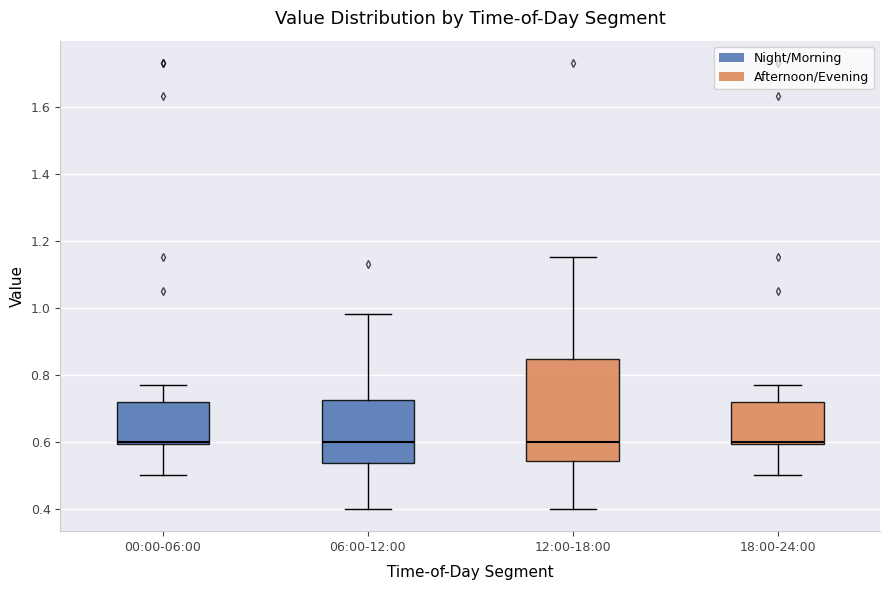

Reading left to right, read every box against the y-axis: the position of its median line, the range the box covers, and the ends of its whiskers. The values are not printed on the chart, so give them approximately, as read against the axis.

00:00-06:00: median 0.60 (just above the box's lower edge), box 0.60 to 0.72, whiskers 0.50 to 0.78
06:00-12:00: median 0.60, box 0.54 to 0.72, whiskers 0.40 to 0.98
12:00-18:00: median 0.60, box 0.54 to 0.84, whiskers 0.40 to 1.16
18:00-24:00: median 0.60 (just above the box's lower edge), box 0.60 to 0.72, whiskers 0.50 to 0.78